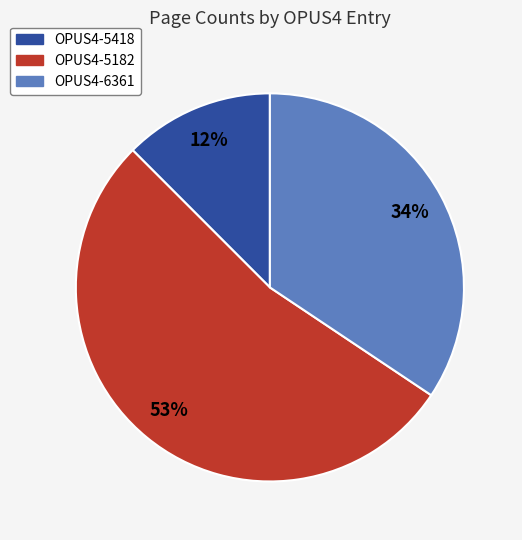

Which category accounts for the majority?

OPUS4-5182